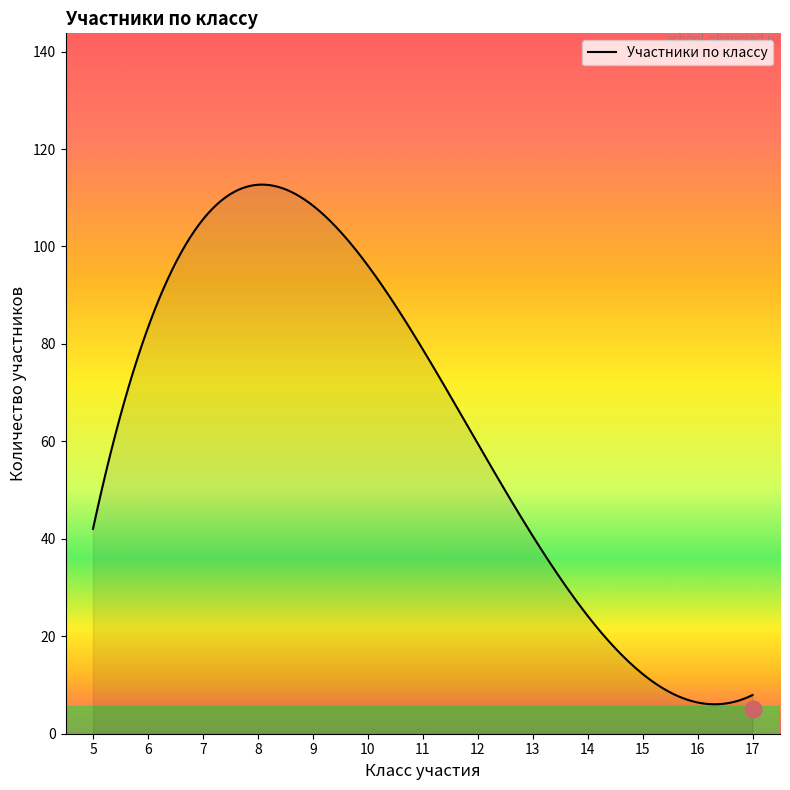

What is the maximum value shown in the chart?

112.7